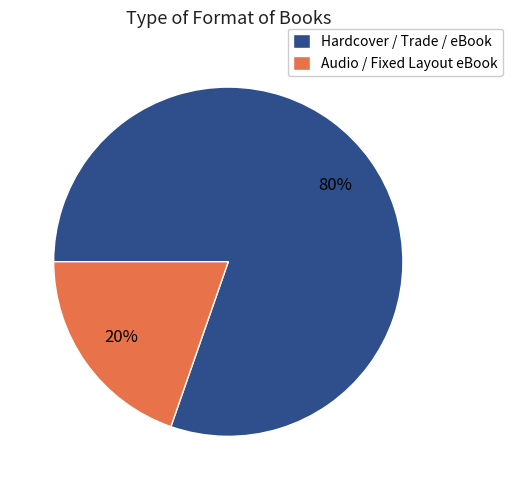

What is the smallest slice in the pie chart?

Audio / Fixed Layout eBook